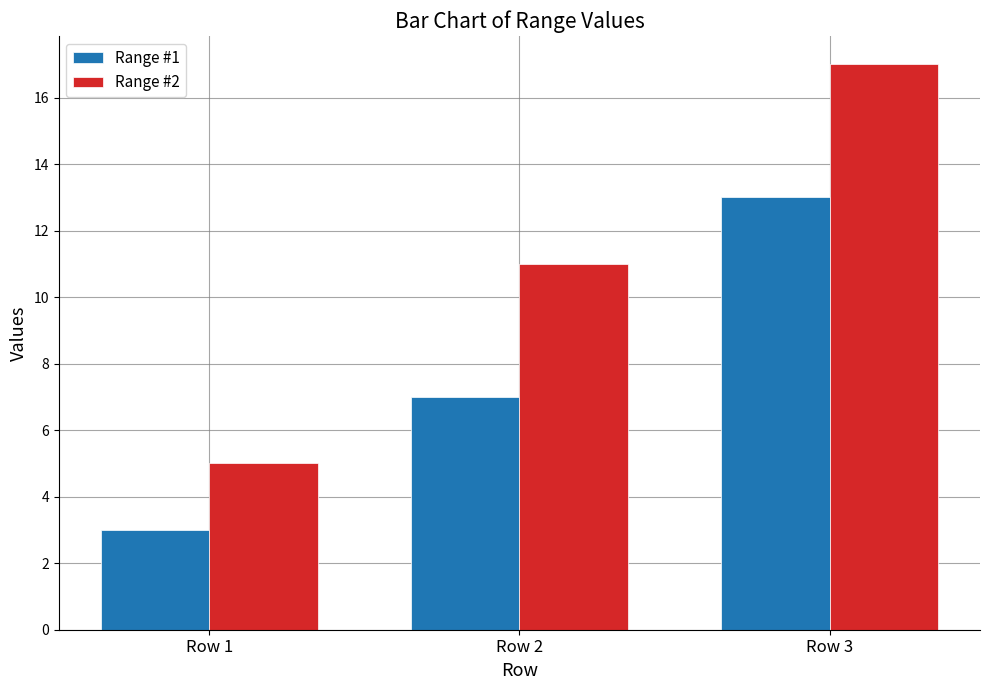

At how many categories does at least one series exceed 16?

1